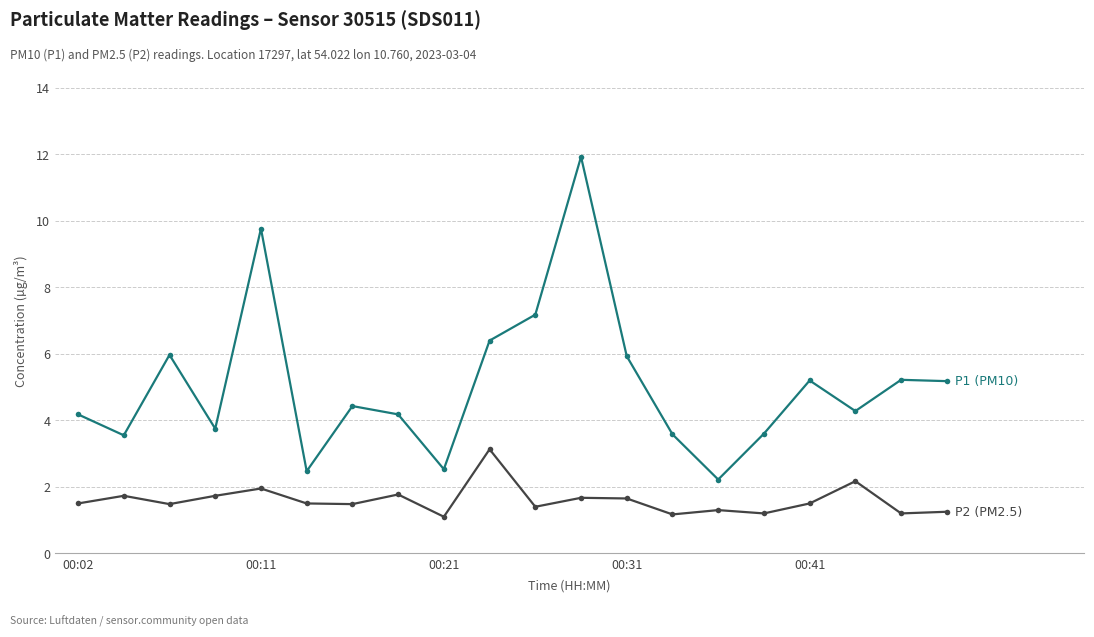

How many lines are shown in the chart?

2